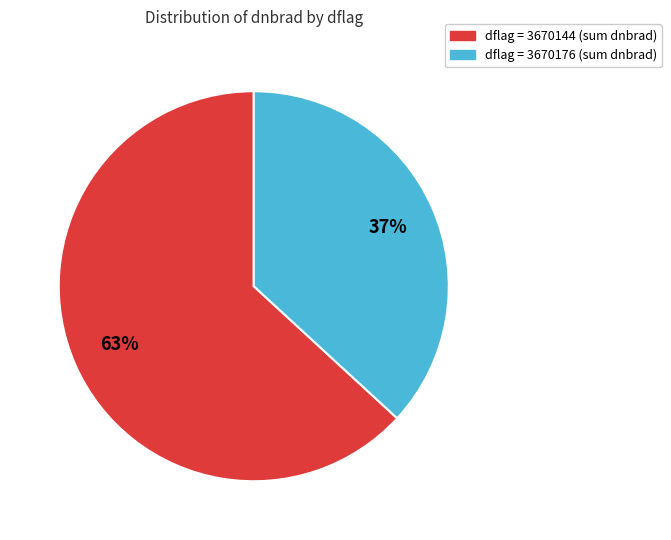

To the nearest percent, what is the difference between the largest and smallest slice percentages?

26%